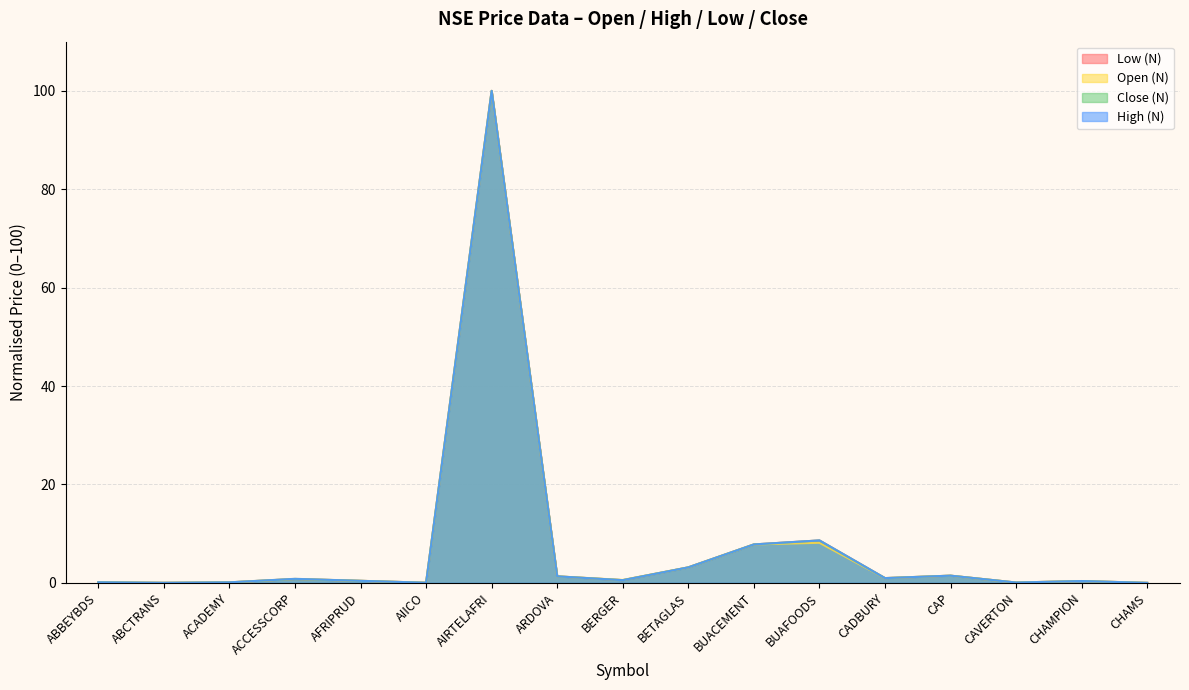

Reading left to right, list all the values displayed in this chart.

Low (N): ABBEYBDS=0.1	ABCTRANS=0.0	ACADEMY=0.1	ACCESSCORP=0.8	AFRIPRUD=0.4	AIICO=0.0	AIRTELAFRI=100.0	ARDOVA=1.3	BERGER=0.5	BETAGLAS=3.1	BUACEMENT=7.8	BUAFOODS=8.6	CADBURY=1.0	CAP=1.5	CAVERTON=0.1	CHAMPION=0.4	CHAMS=0.0
Open (N): ABBEYBDS=0.1	ABCTRANS=0.0	ACADEMY=0.1	ACCESSCORP=0.8	AFRIPRUD=0.4	AIICO=0.0	AIRTELAFRI=100.0	ARDOVA=1.3	BERGER=0.6	BETAGLAS=3.1	BUACEMENT=7.8	BUAFOODS=8.1	CADBURY=1.0	CAP=1.5	CAVERTON=0.1	CHAMPION=0.4	CHAMS=0.0
Close (N): ABBEYBDS=0.1	ABCTRANS=0.0	ACADEMY=0.1	ACCESSCORP=0.8	AFRIPRUD=0.4	AIICO=0.0	AIRTELAFRI=100.0	ARDOVA=1.3	BERGER=0.5	BETAGLAS=3.1	BUACEMENT=7.8	BUAFOODS=8.6	CADBURY=1.0	CAP=1.5	CAVERTON=0.1	CHAMPION=0.4	CHAMS=0.0
High (N): ABBEYBDS=0.1	ABCTRANS=0.0	ACADEMY=0.1	ACCESSCORP=0.8	AFRIPRUD=0.4	AIICO=0.0	AIRTELAFRI=100.0	ARDOVA=1.3	BERGER=0.5	BETAGLAS=3.1	BUACEMENT=7.8	BUAFOODS=8.6	CADBURY=1.0	CAP=1.5	CAVERTON=0.1	CHAMPION=0.4	CHAMS=0.0